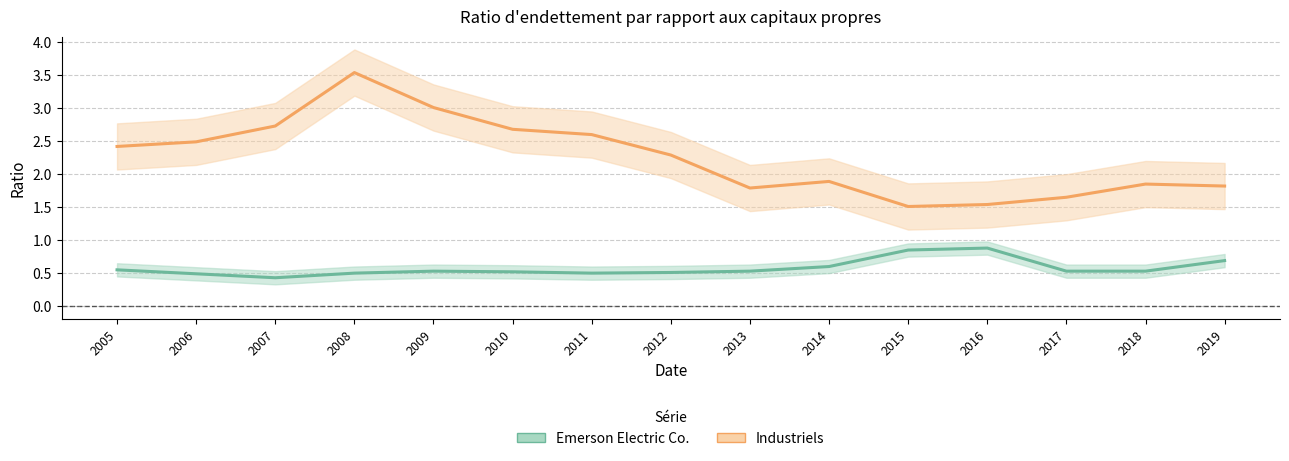

At how many categories does at least one series exceed 1?

15